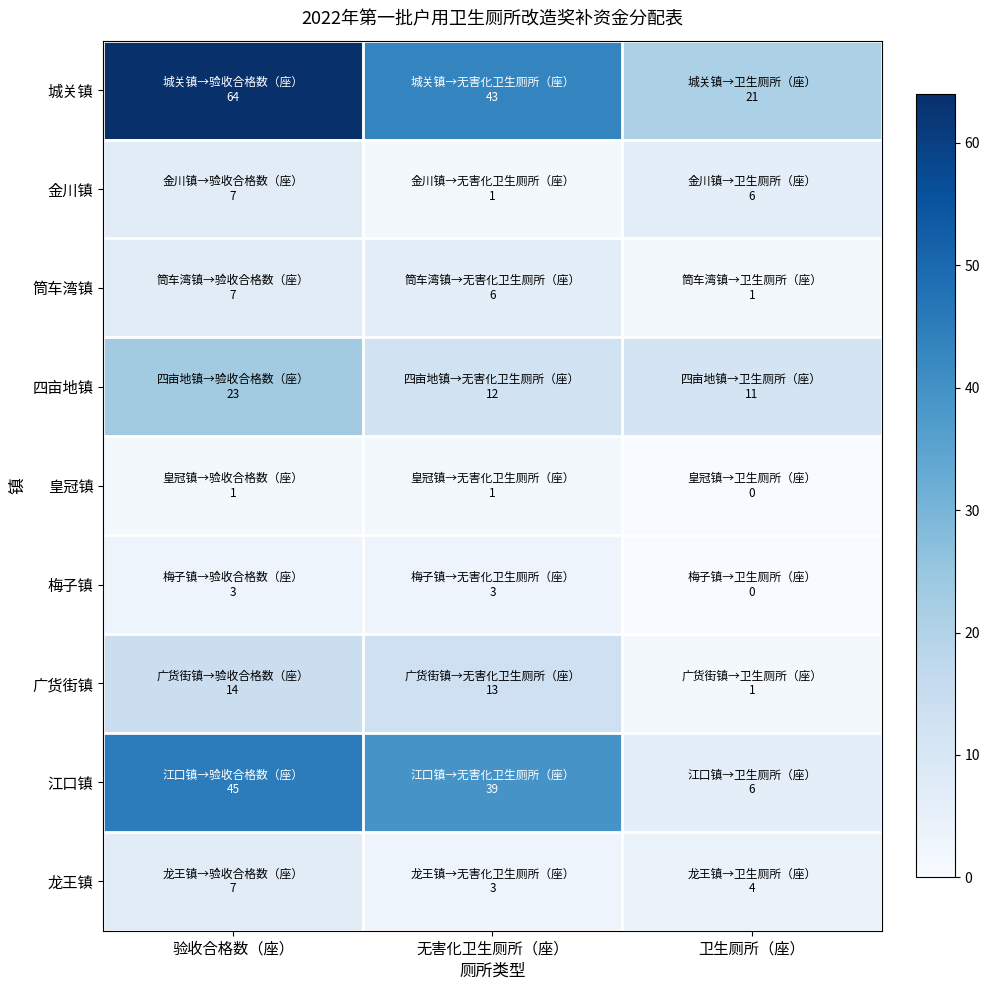

Rank the series by their maximum value, from lowest to highest.

皇冠镇, 梅子镇, 金川镇, 筒车湾镇, 龙王镇, 广货街镇, 四亩地镇, 江口镇, 城关镇